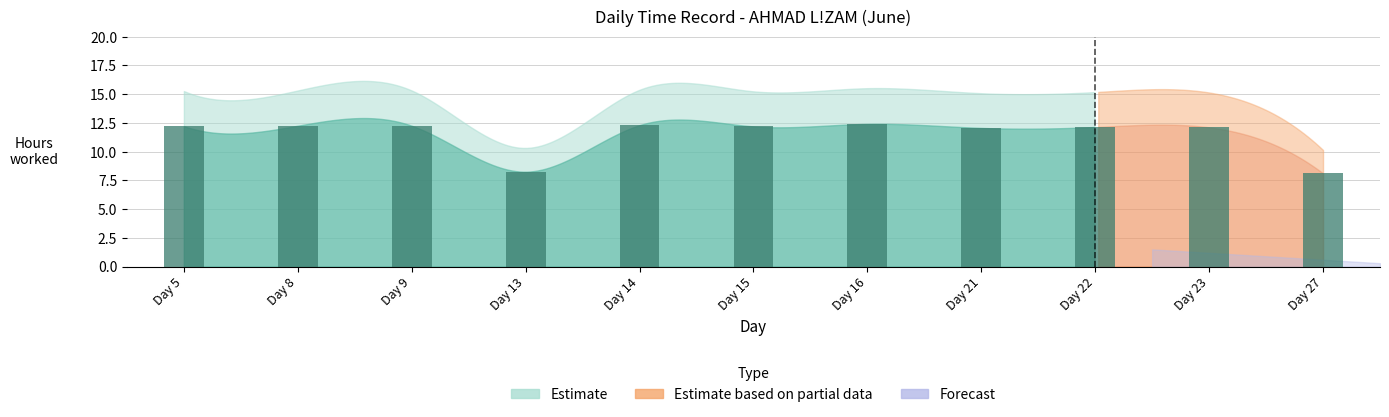

Approximately how many times larger is the value at Day 16 compared to Day 27?

1.5